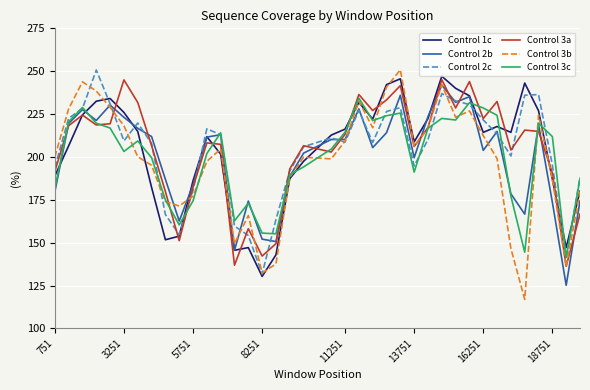

What is the lowest value of the Control 3b series?

116.9